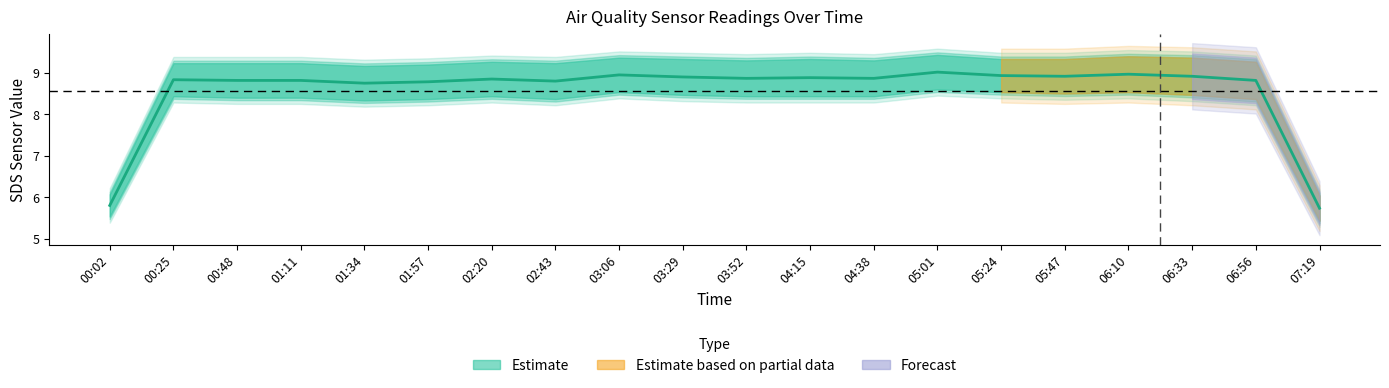

What is the smallest value displayed?

5.7